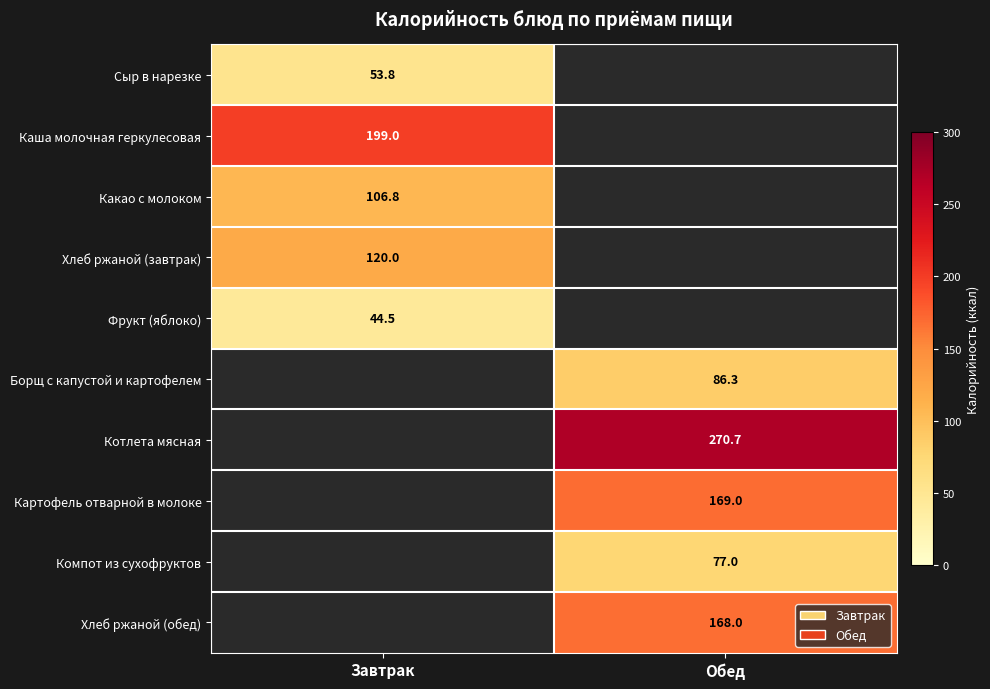

At which category does the chart reach its peak across all series?

Обед